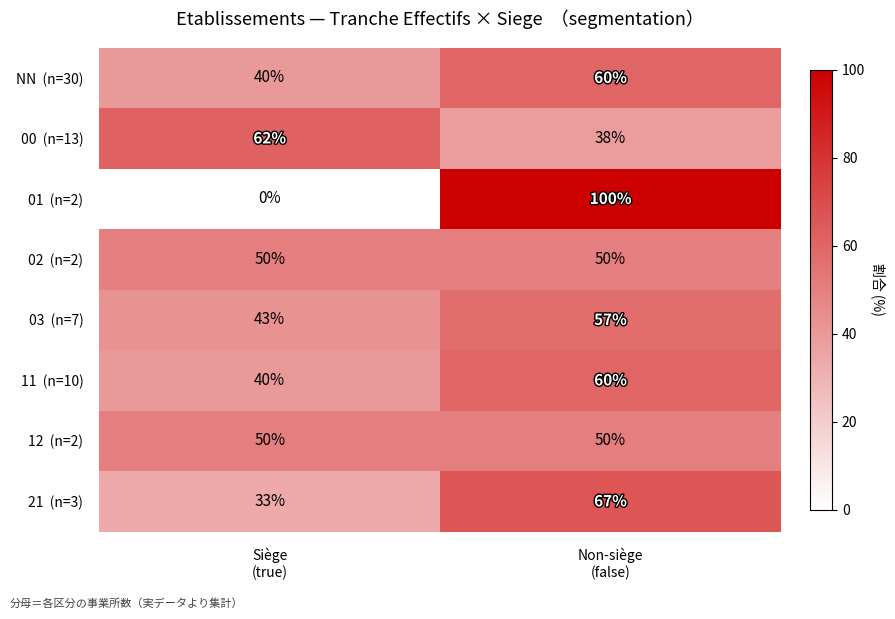

How many categories are shown in the chart?

2